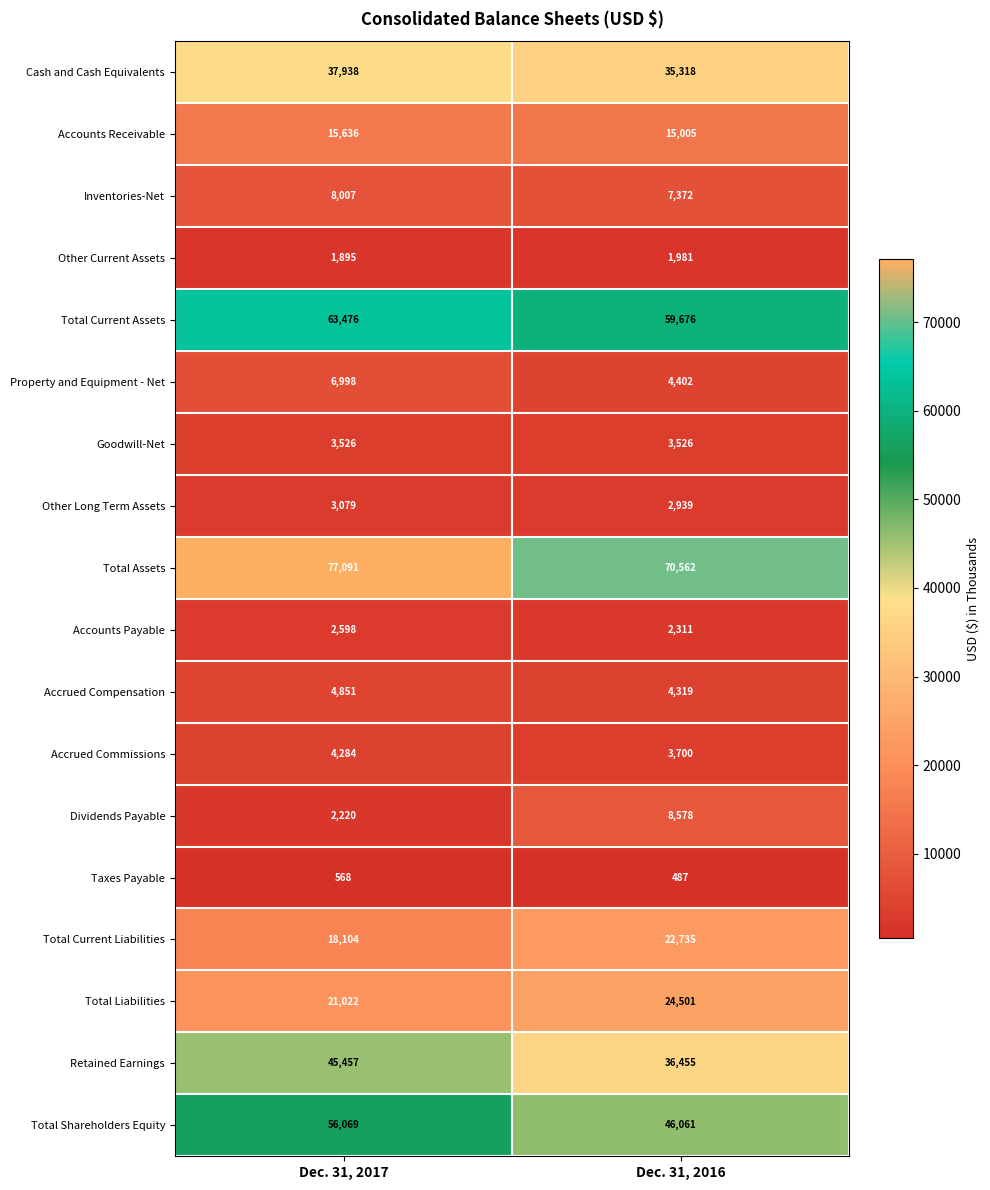

What is the difference between the highest and lowest values at Dec. 31, 2017?

76523